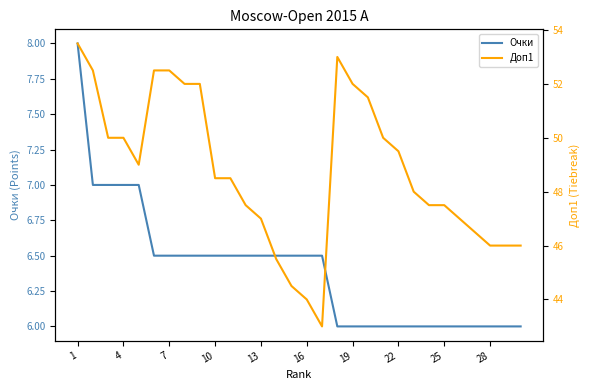

True or false: Очки has more than 1 points higher than both neighbors.

False